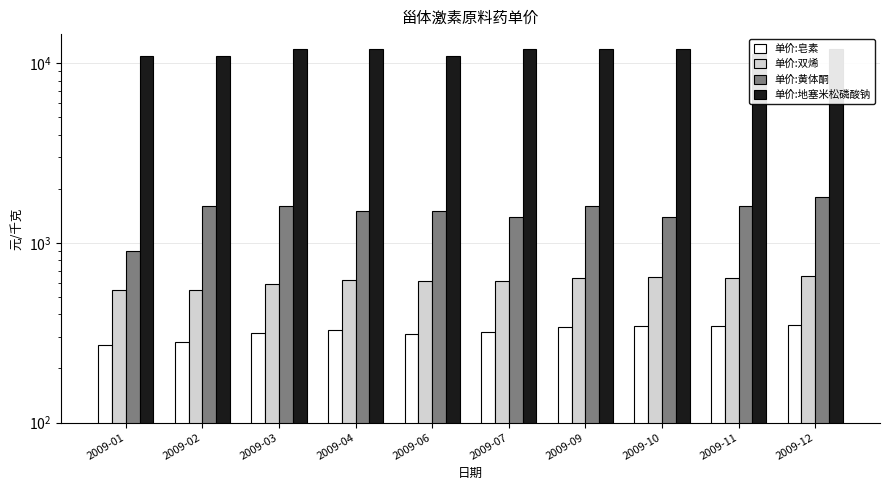

Reading right to left, what are all the values shown in this chart?

单价:皂素: 2009-12=350.0	2009-11=342.5	2009-10=342.5	2009-09=340.0	2009-07=317.5	2009-06=310.0	2009-04=327.5	2009-03=315.0	2009-02=282.5	2009-01=271.2
单价:双烯: 2009-12=650.0	2009-11=640.0	2009-10=642.5	2009-09=640.0	2009-07=610.0	2009-06=615.0	2009-04=620.0	2009-03=590.0	2009-02=550.0	2009-01=550.0
单价:黄体酮: 2009-12=1800.0	2009-11=1600.0	2009-10=1400.0	2009-09=1600.0	2009-07=1400.0	2009-06=1500.0	2009-04=1500.0	2009-03=1600.0	2009-02=1600.0	2009-01=900.0
单价:地塞米松磷酸钠: 2009-12=12000.0	2009-11=11250.0	2009-10=12000.0	2009-09=12000.0	2009-07=12000.0	2009-06=11000.0	2009-04=12000.0	2009-03=12000.0	2009-02=11000.0	2009-01=11000.0